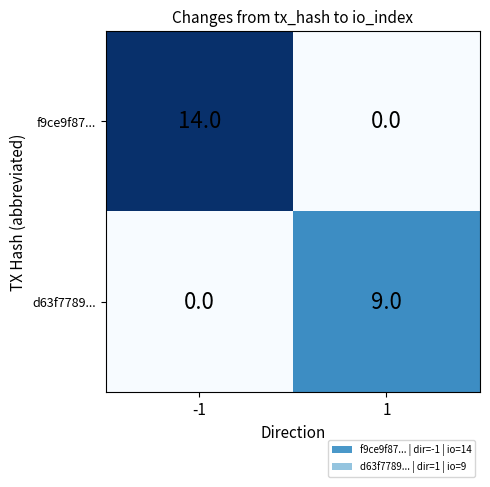

Reading left to right, list all the values displayed in this chart.

f9ce9f87...: 14	0
d63f7789...: 0	9